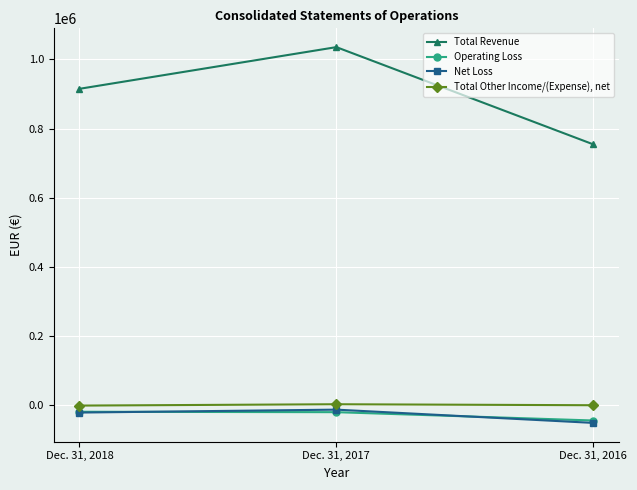

Between Dec. 31, 2017 and Dec. 31, 2016, which series saw the biggest shift?

Total Revenue